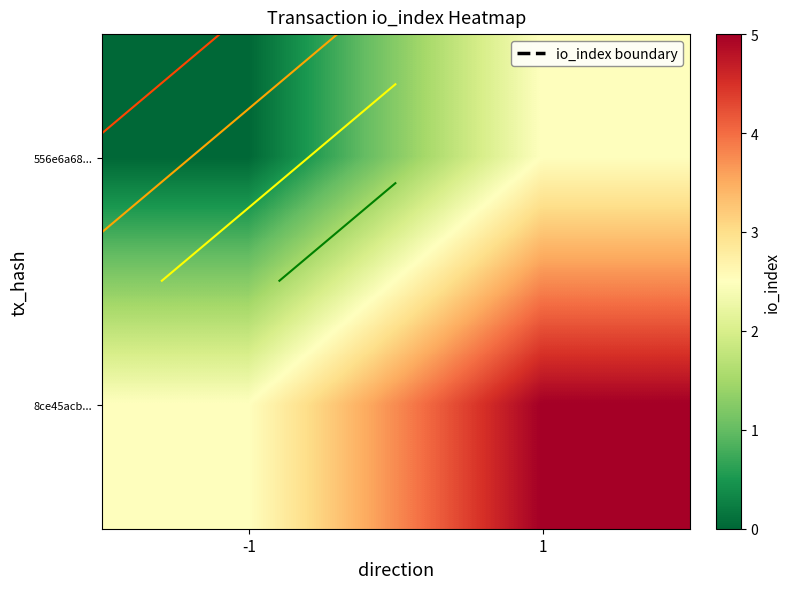

At which category does the chart reach its peak across all series?

1